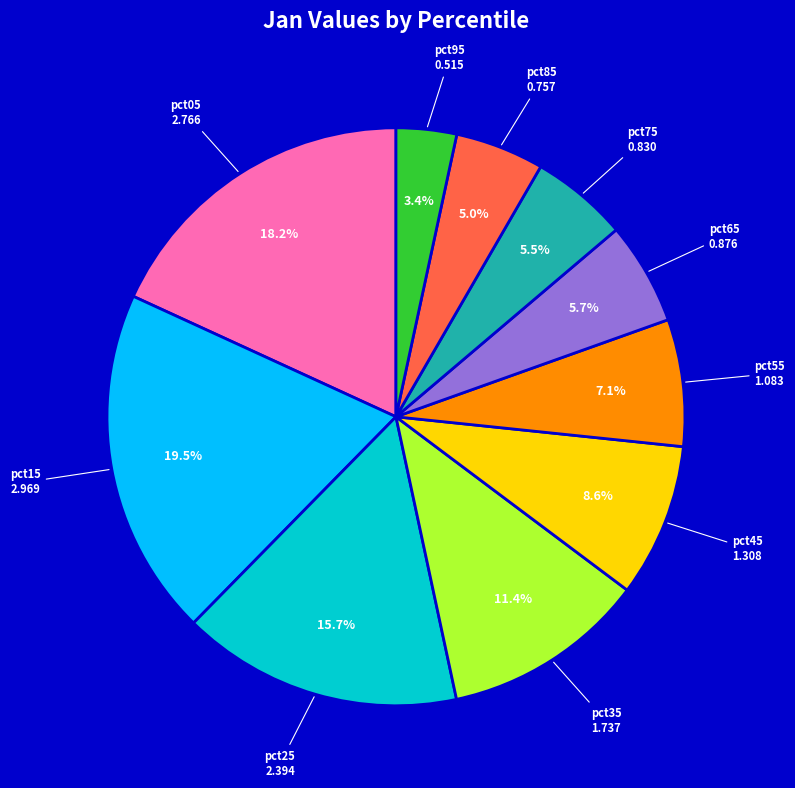

Is there any slice that represents more than half of the pie?

No